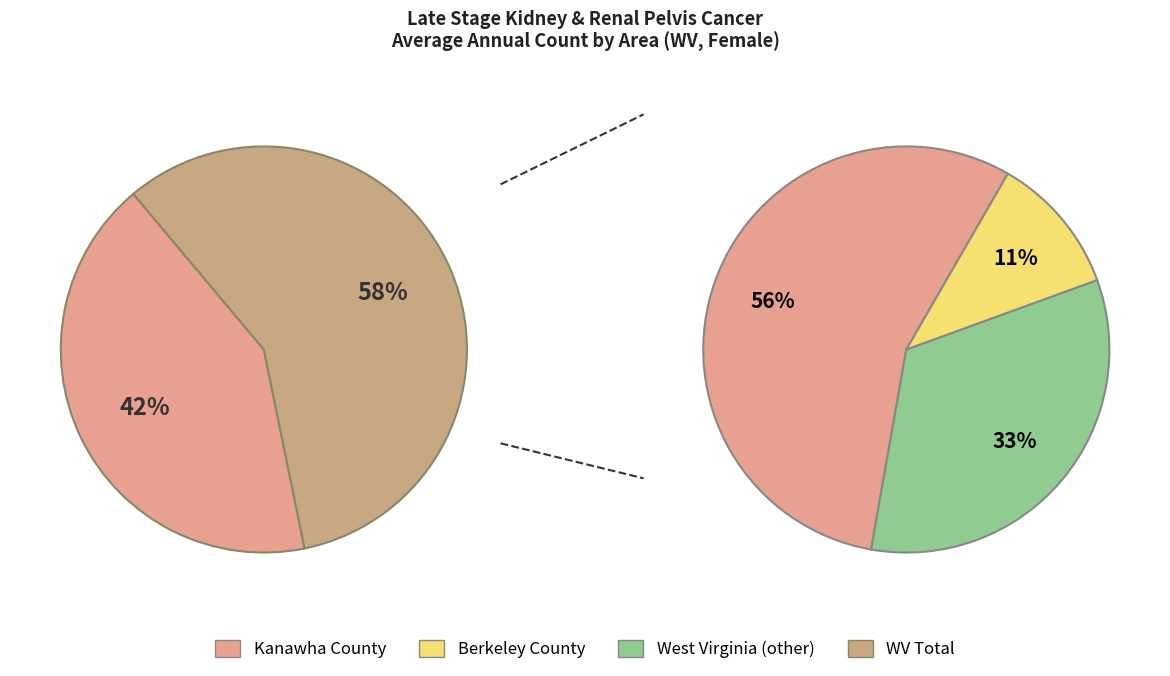

To the nearest percent, what is the average slice percentage?

33%